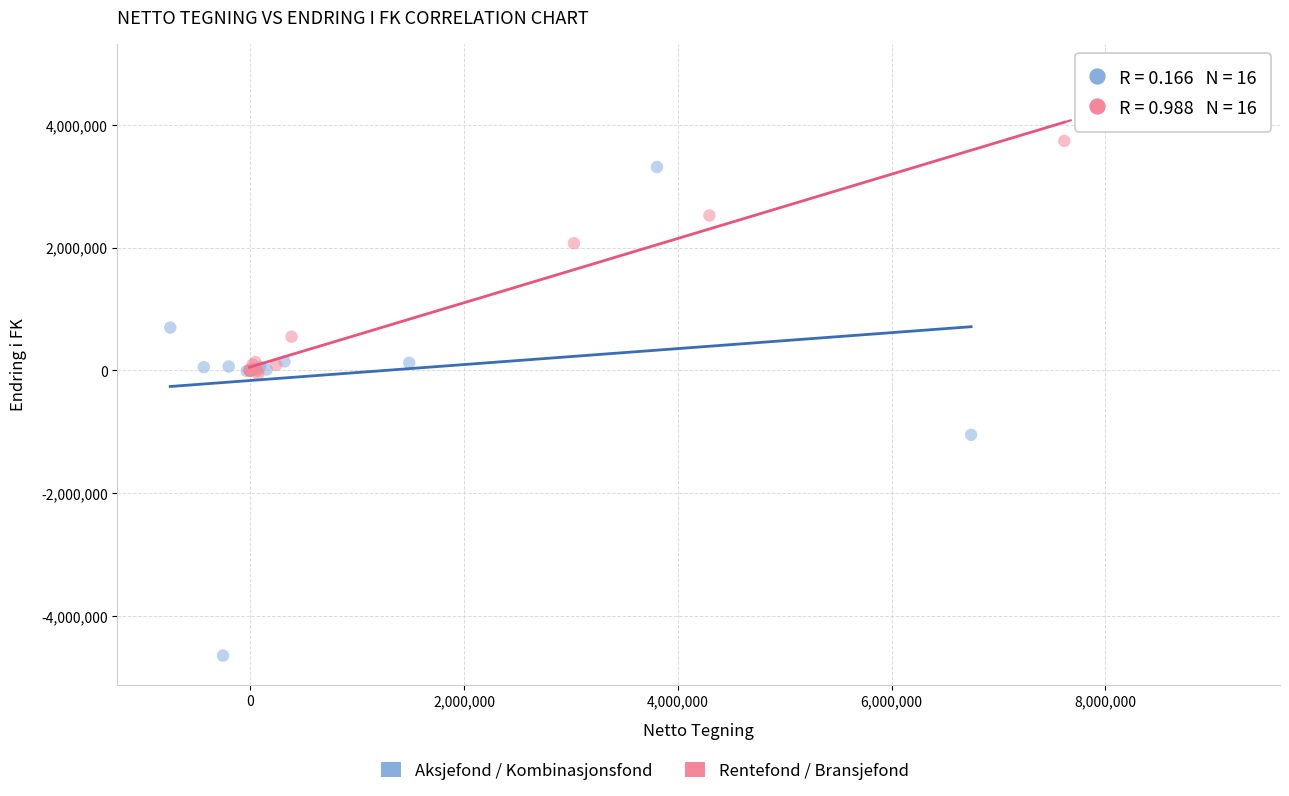

Which series reaches the minimum Y coordinate?

Aksjefond / Kombinasjonsfond